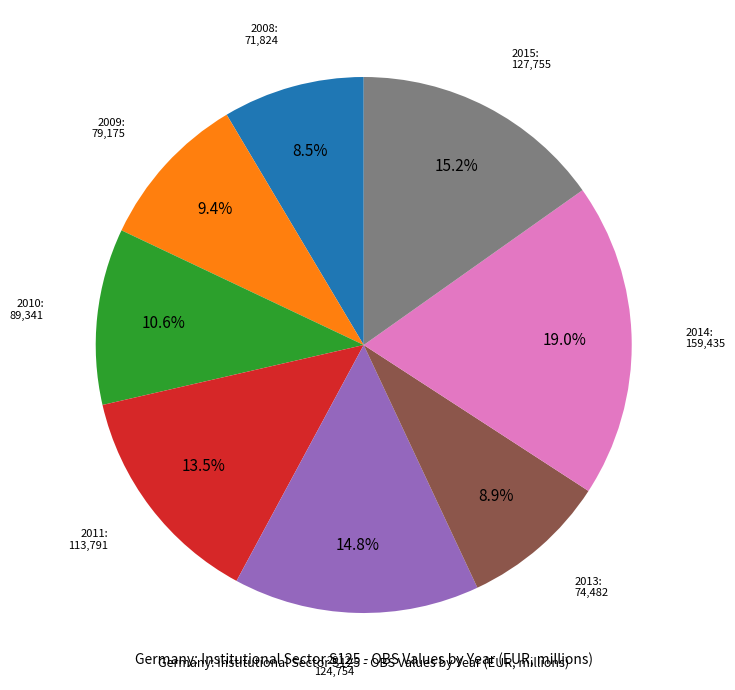

Is there a majority slice in this chart?

No